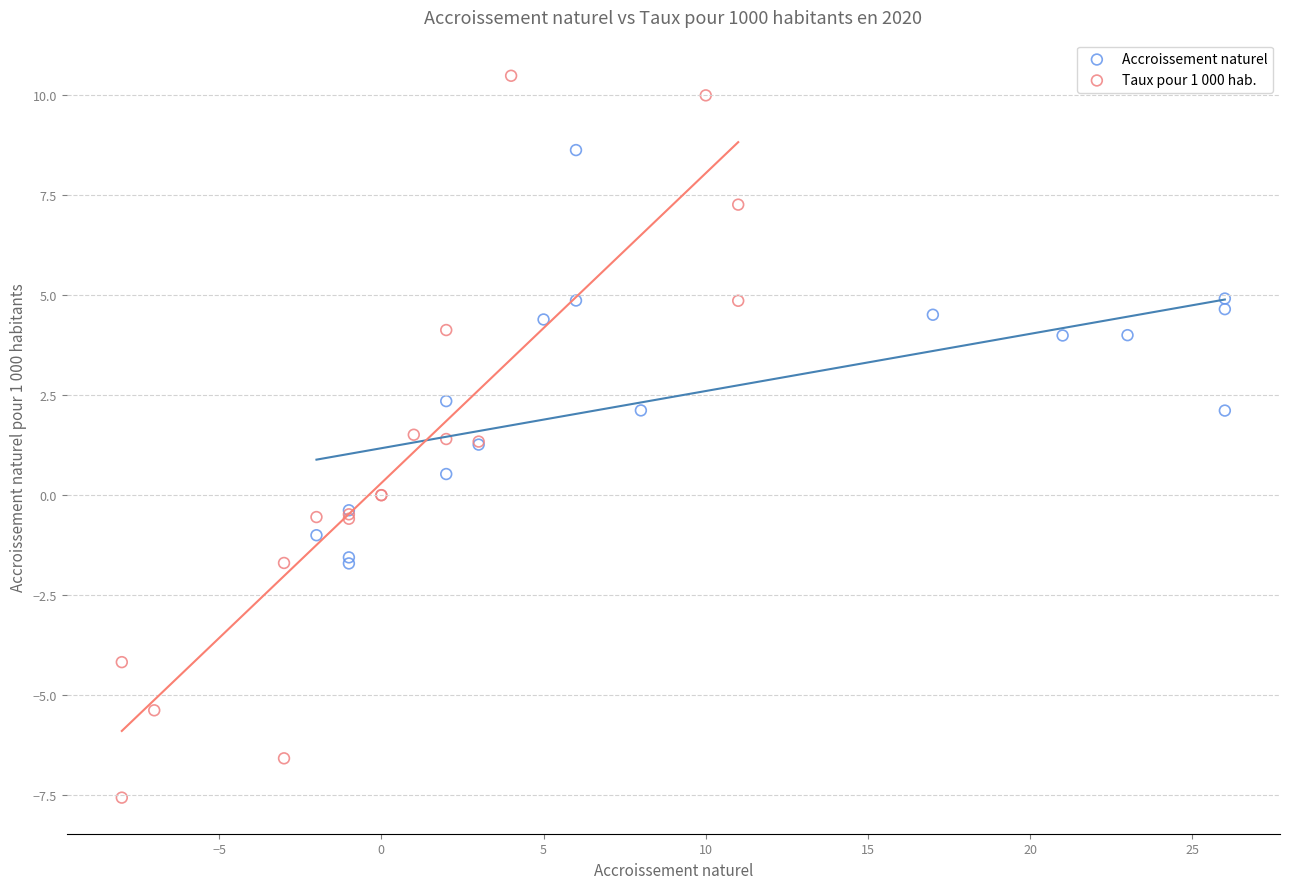

Which series contains the lowest Y value?

Taux pour 1 000 hab.